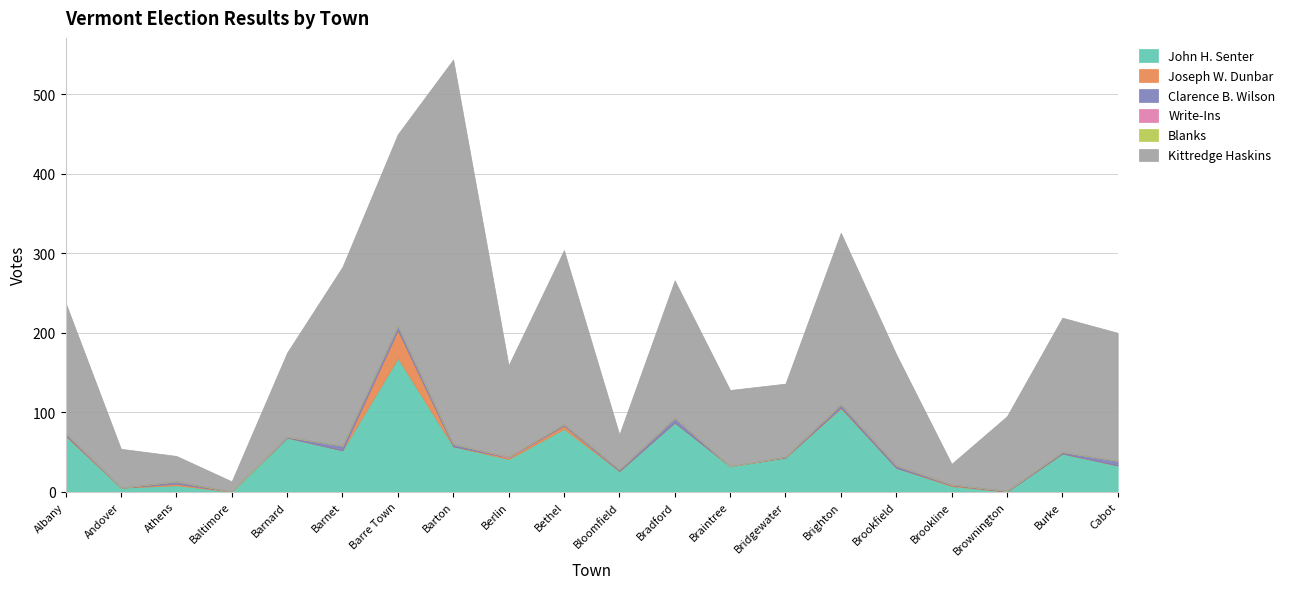

True or false: Blanks and Clarence B. Wilson intersect in this chart.

False